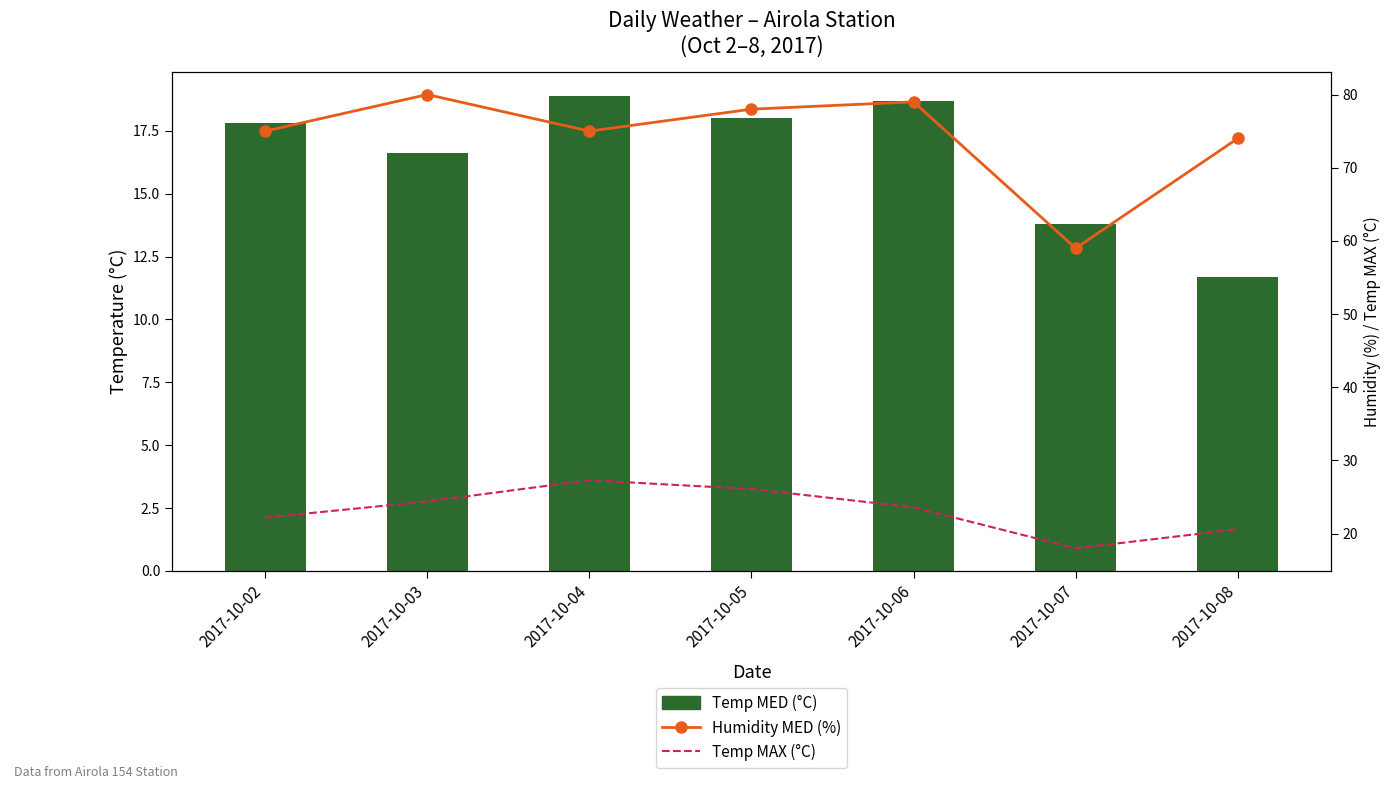

The Temp MAX (°C) series shows 23.6 at 2017-10-06. True or false?

True